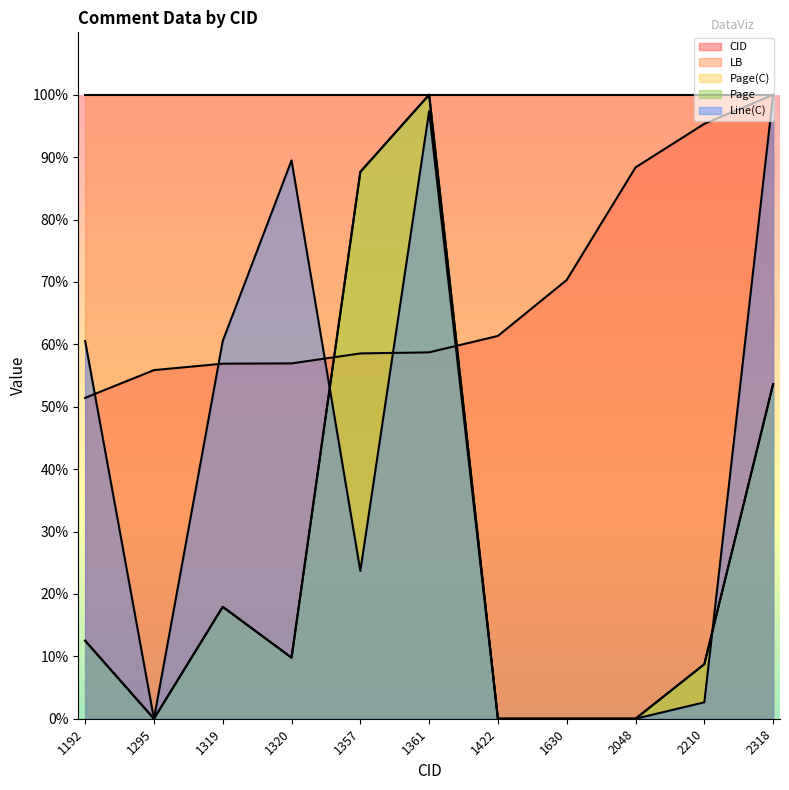

The value of CID at 1320 is 56.9. True or false?

True